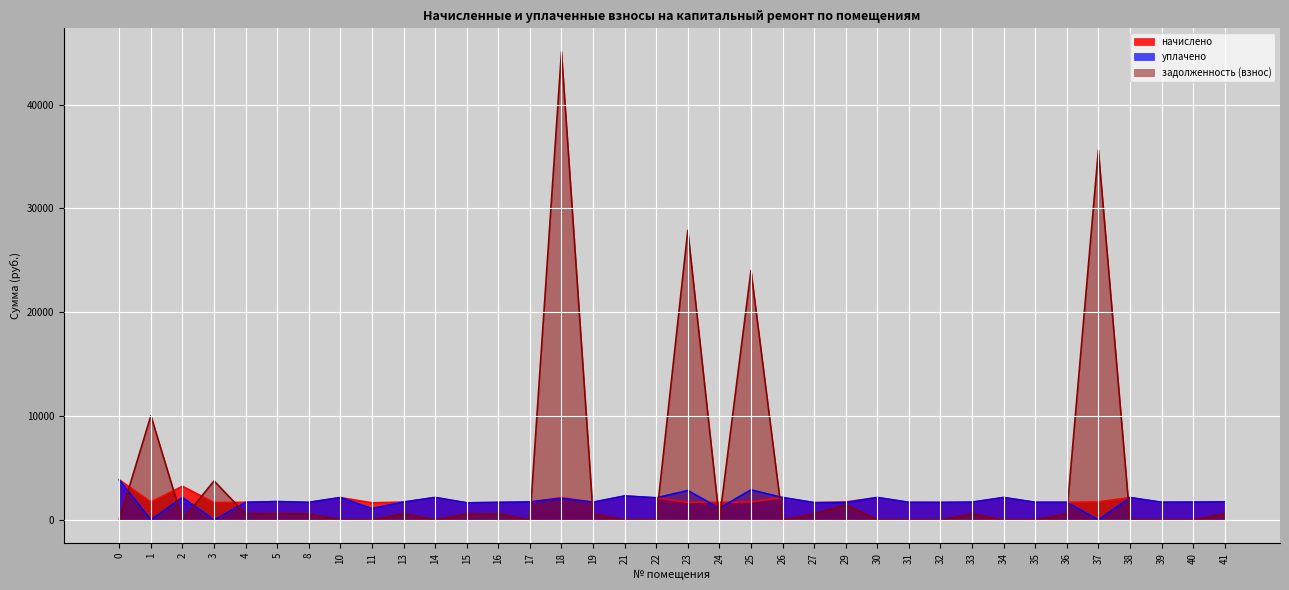

What is the difference between the highest and lowest values at 4?

1125.8